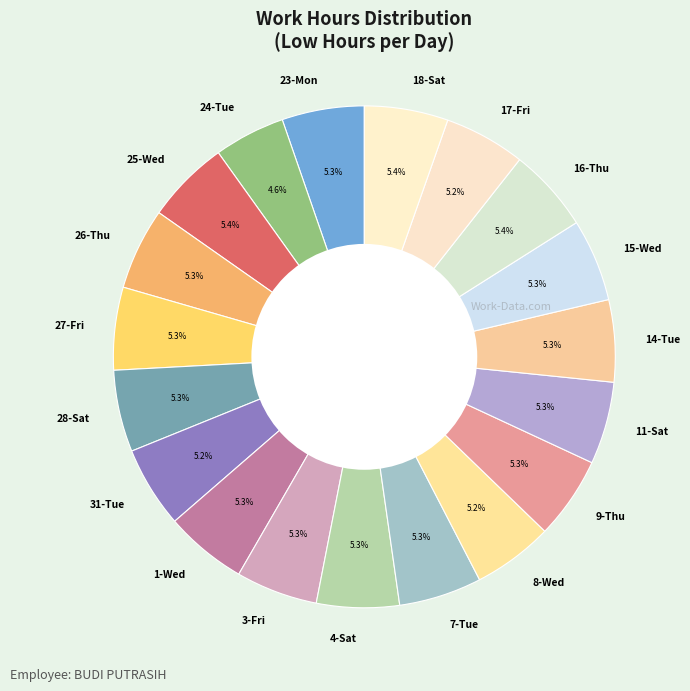

True or false: 3-Fri accounts for 1% of the total.

False